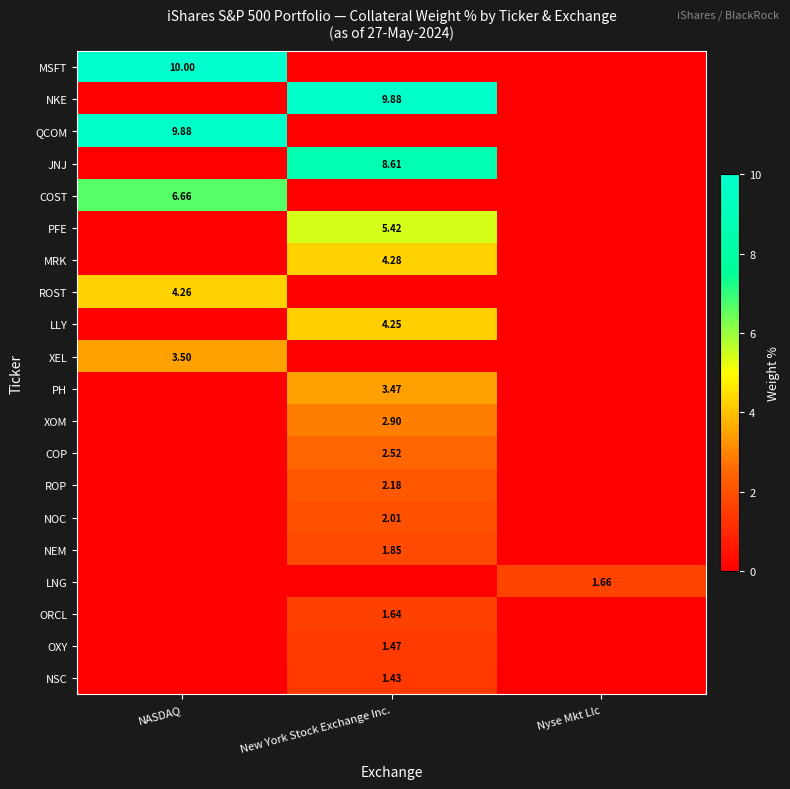

True or false: LNG has a value of 0.0 at NASDAQ.

True